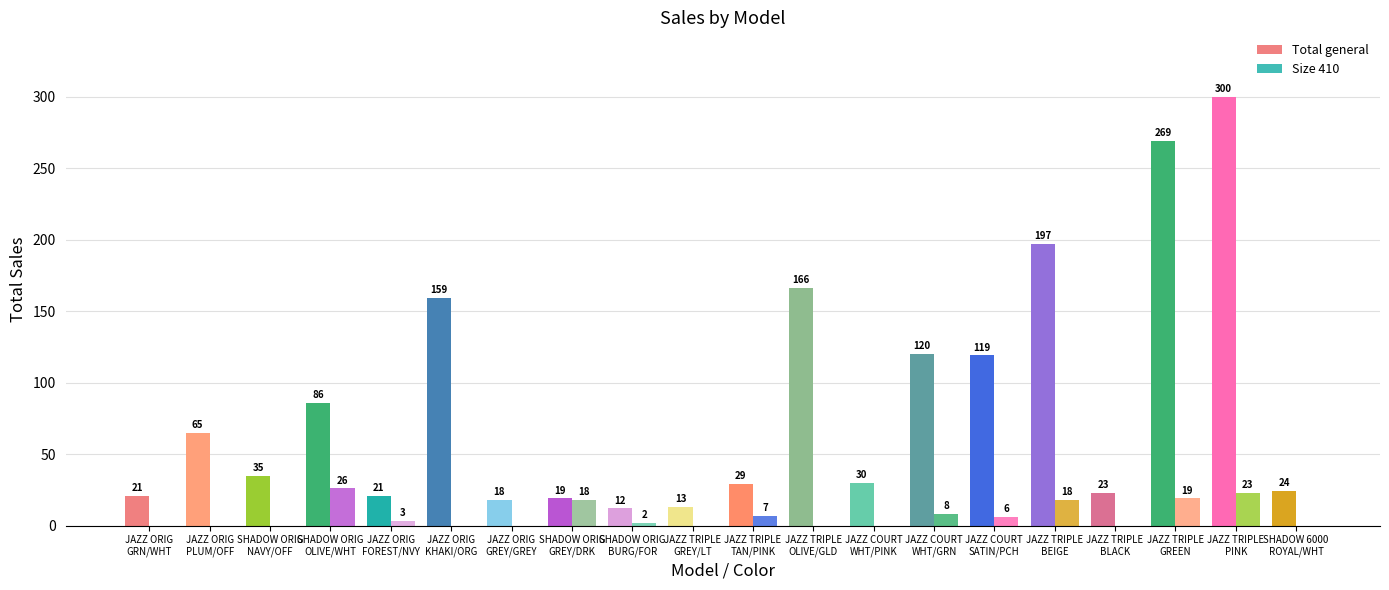

Are the bars horizontal?

No